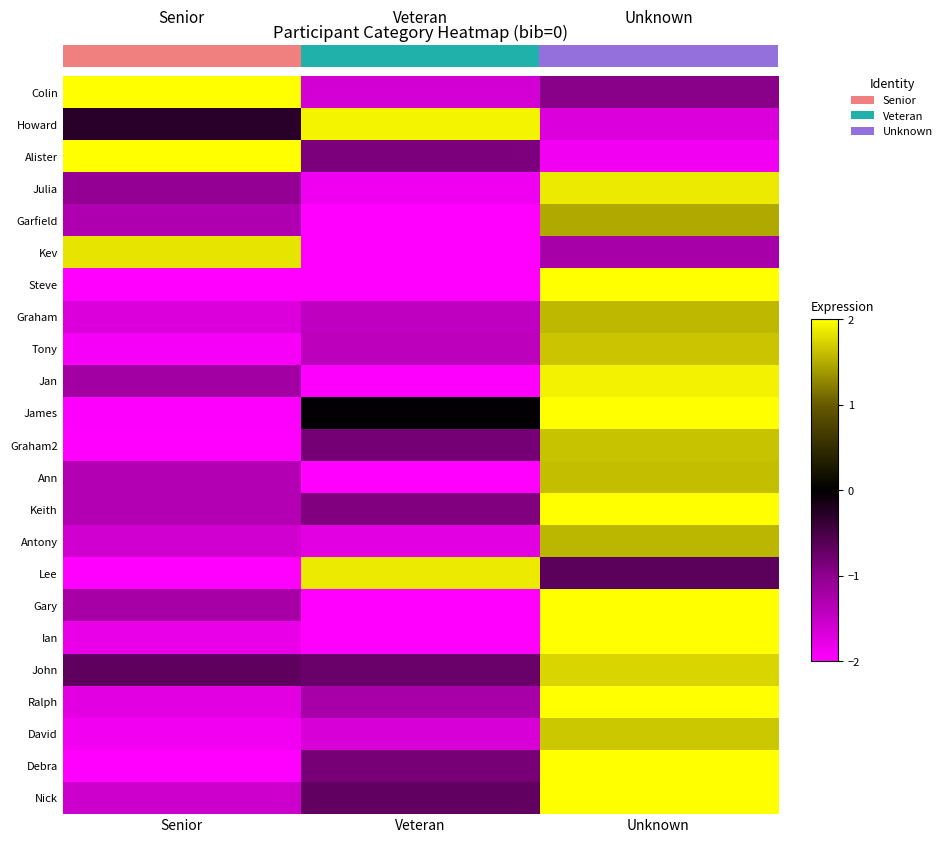

Is it true that Steve equals 2.4 at Unknown?

True